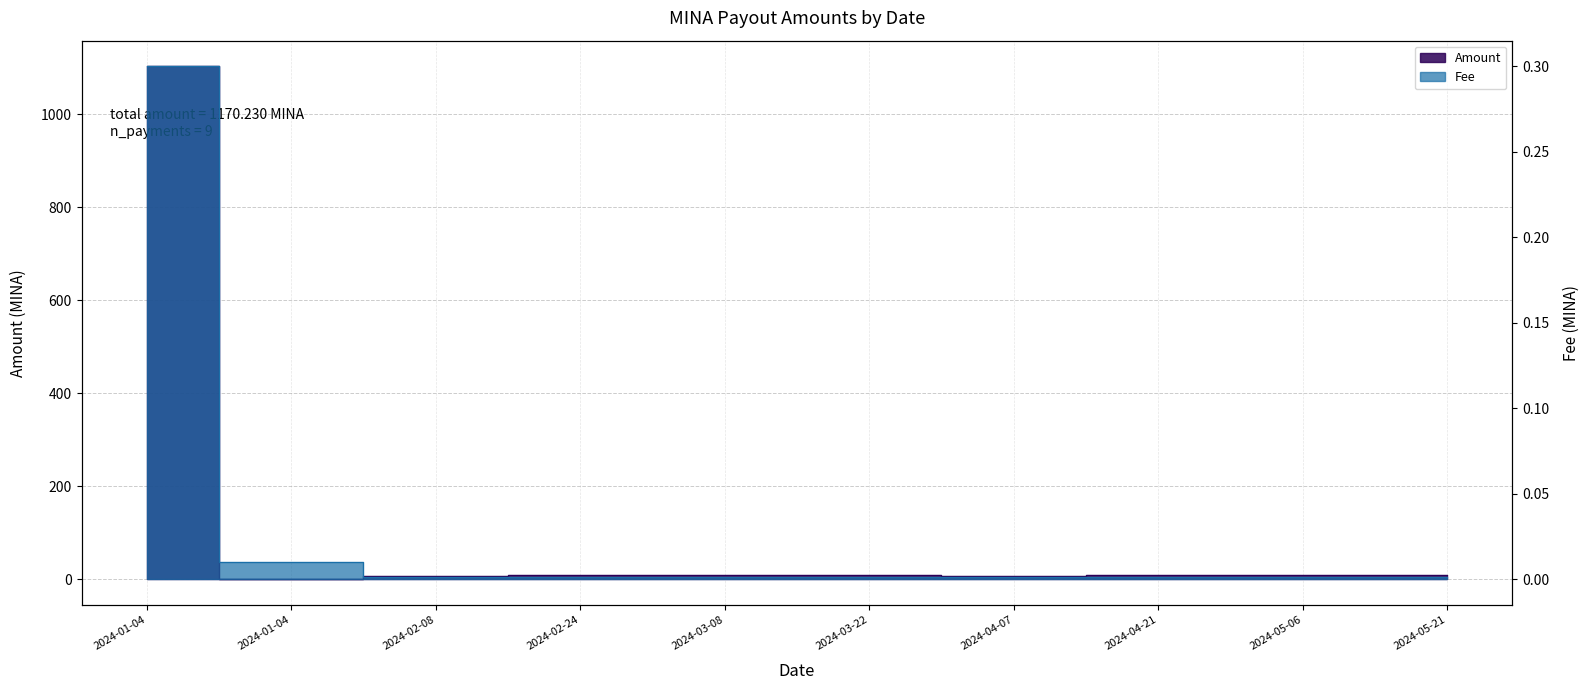

Reading left to right, what are all the values shown in this chart?

Amount: 1103.1	0.0	7.7	8.3	9.2	9.0	7.7	8.3	8.6	8.3
Fee: 0.3	0.0	0.0	0.0	0.0	0.0	0.0	0.0	0.0	0.0